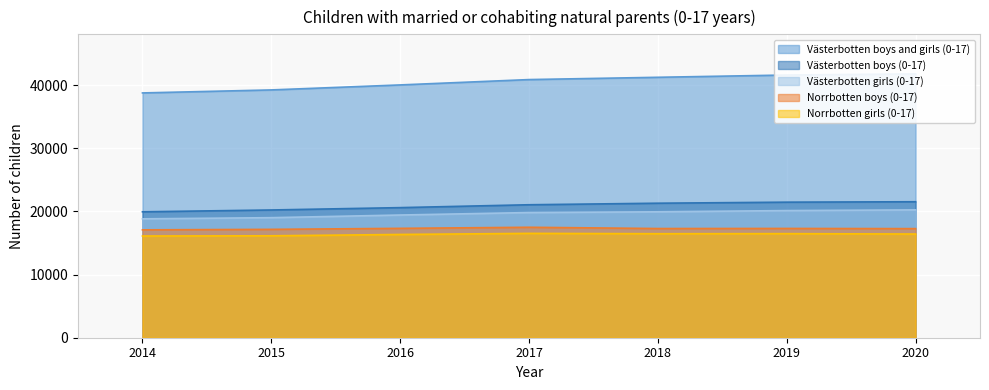

True or false: Västerbotten boys and girls (0-17) has more than 2 interior local peaks.

False